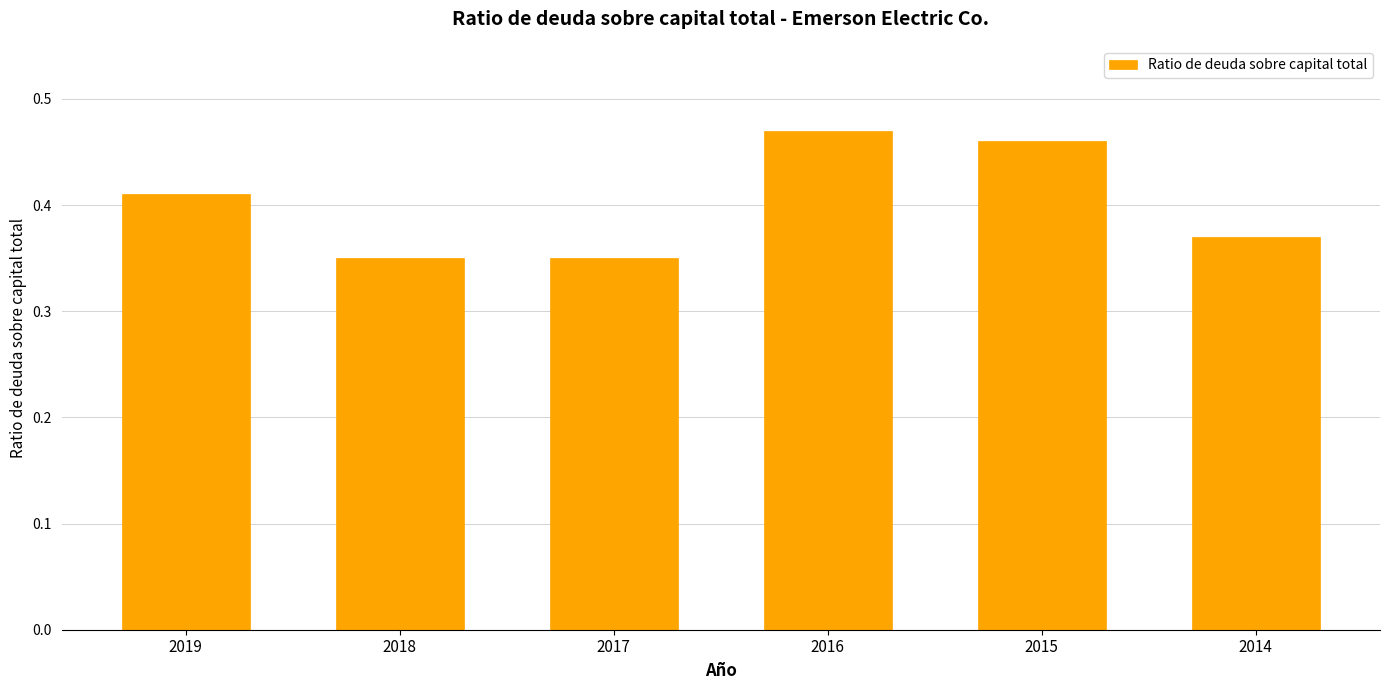

What is the change in value from 2018 to 2015?

+0.1